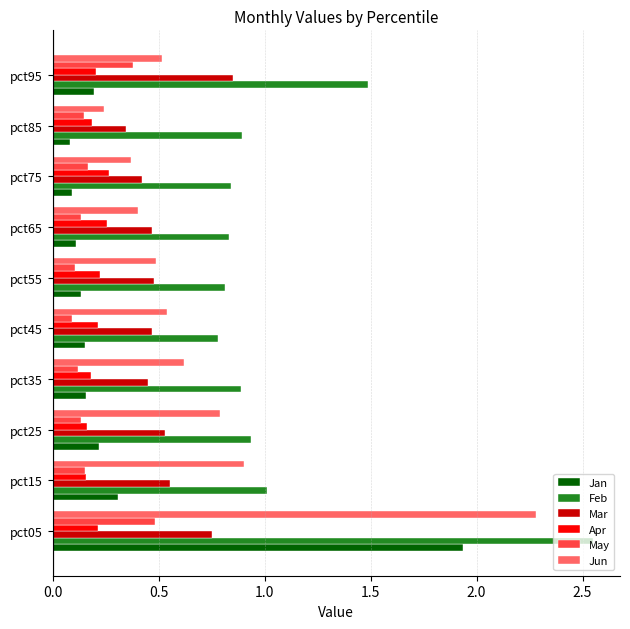

What is the sum of the Jun values at pct85 and pct55?

0.7